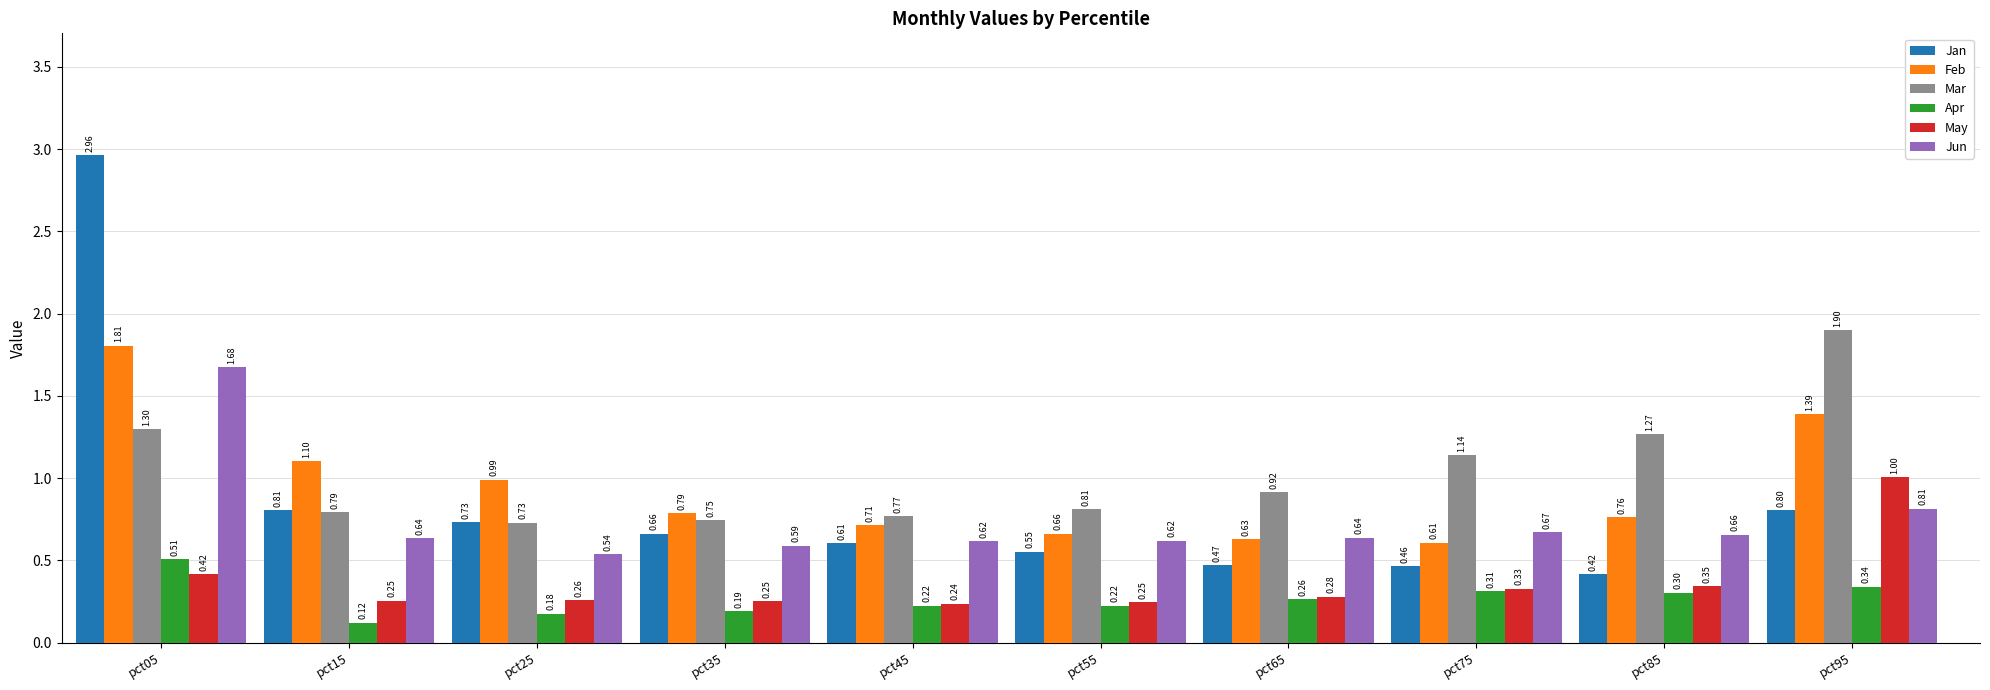

At which category is the sum across all series the highest?

pct05